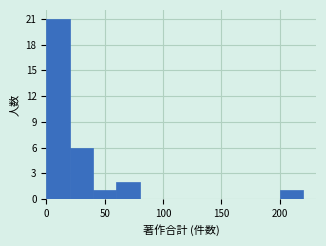

How tall is the bar that spans 60 to 80 on the x-axis? The values are not printed on the chart, so give them approximately, as read against the axis.

2